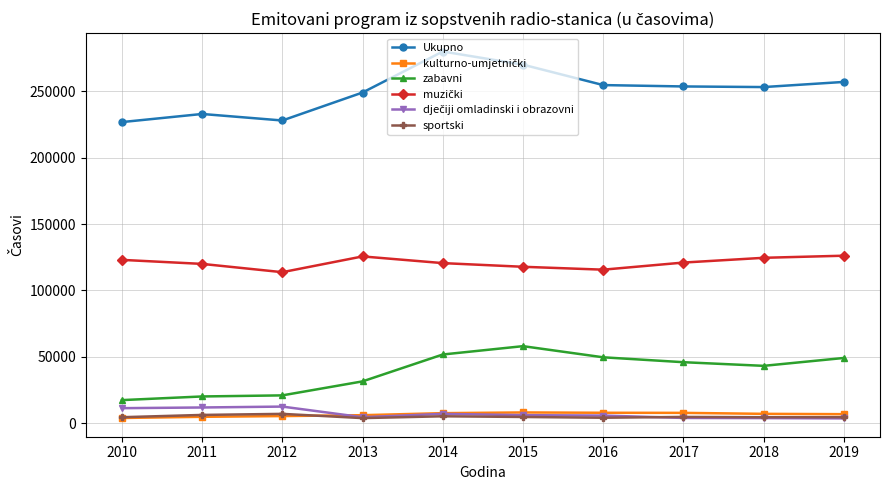

True or false: sportski has more than 0 points higher than both neighbors.

True